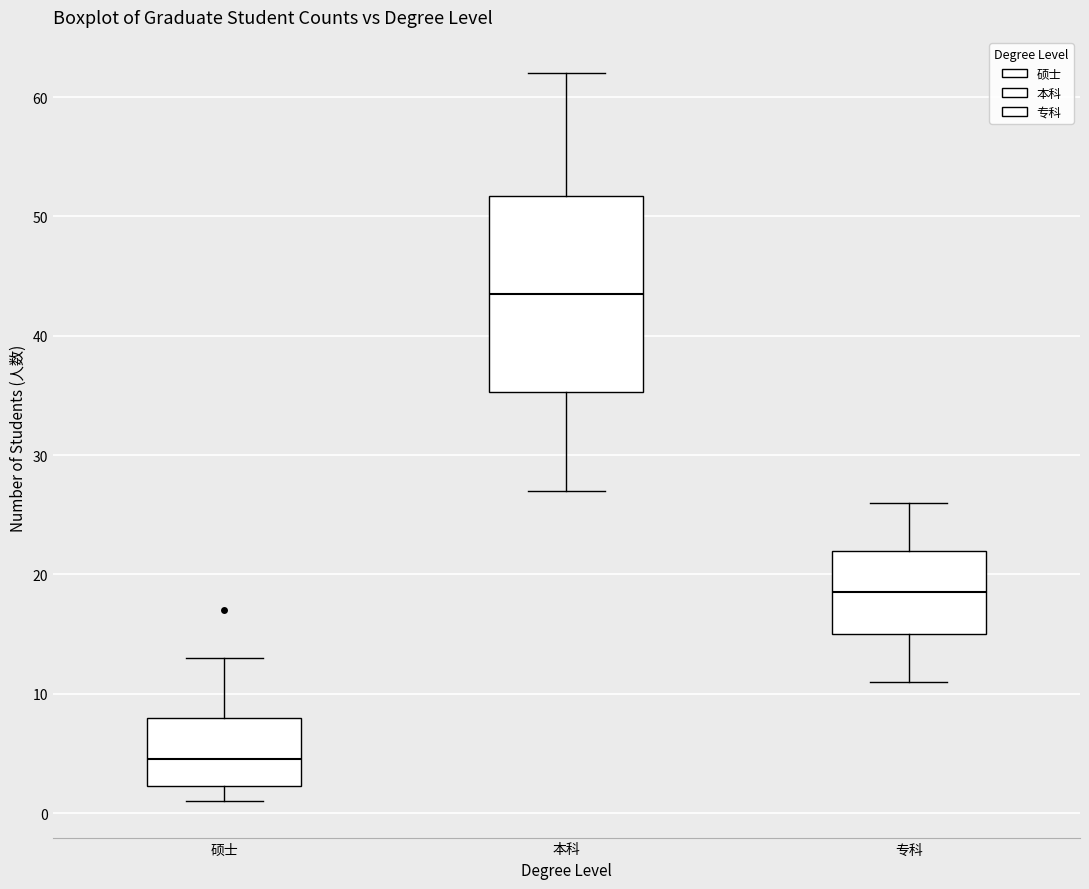

Reading left to right, transcribe this box plot: for each box, give where its median line is, the range the box spans, and where its two whiskers end, as read against the y-axis. The values are not printed on the chart, so give them approximately, as read against the axis.

硕士: median 5, box 2 to 8, whiskers 1 to 13
本科: median 44, box 35 to 52, whiskers 27 to 62
专科: median 19, box 15 to 22, whiskers 11 to 26